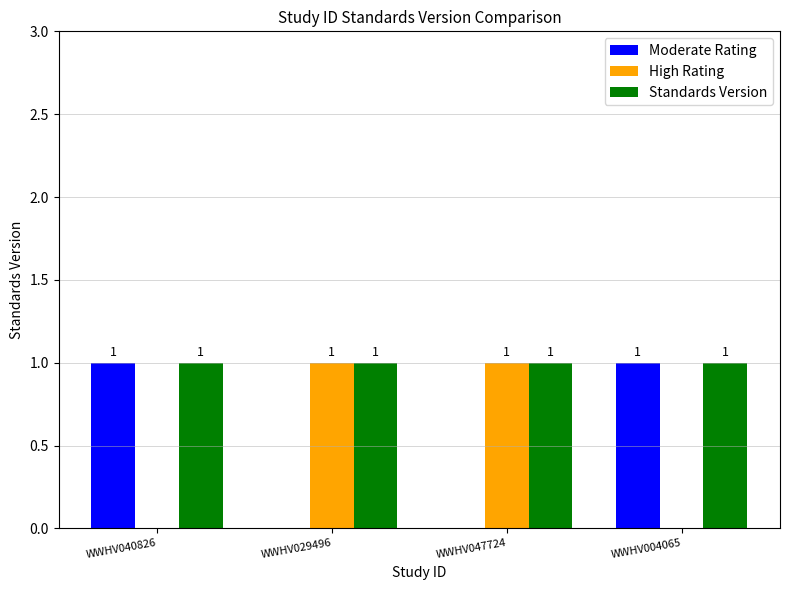

What are all the series names shown in the legend?

Moderate Rating, High Rating, Standards Version